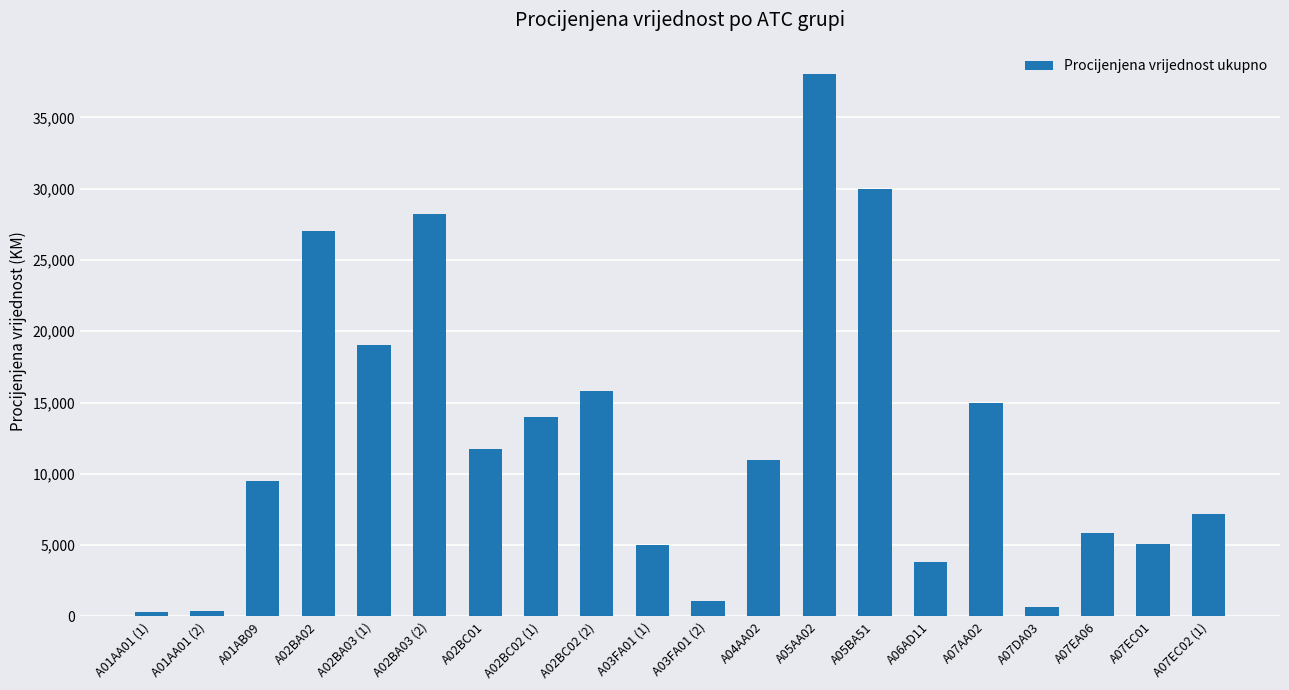

What is the label of the 18th bar from the right?

A01AB09